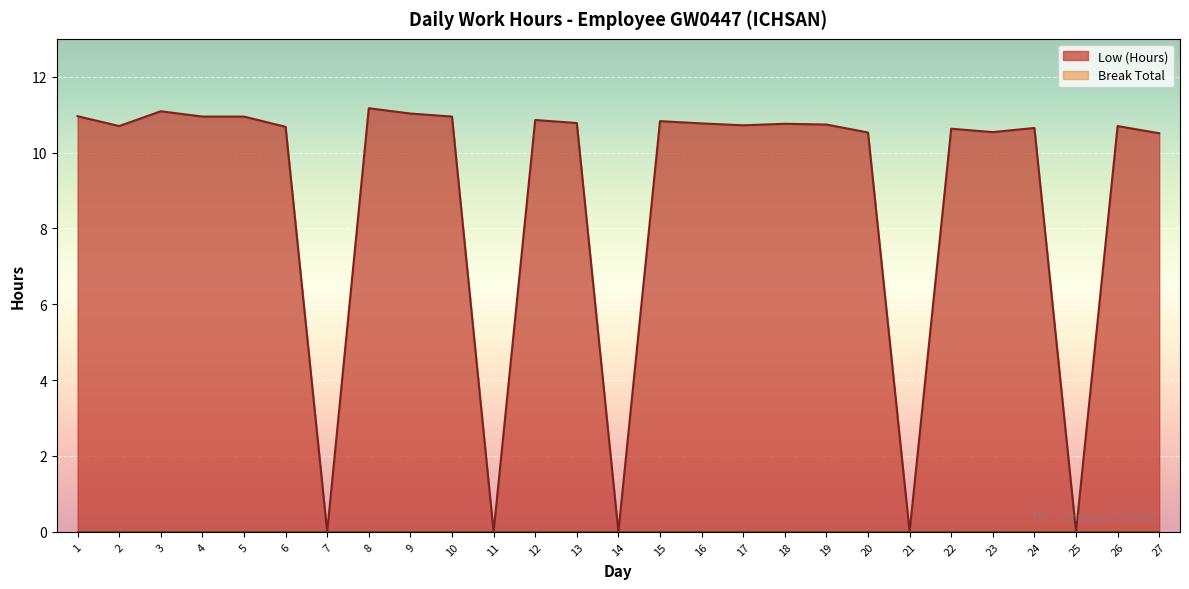

Reading left to right, list all the values displayed in this chart.

1=11.0	2=10.7	3=11.1	4=10.9	5=10.9	6=10.7	7=0.0	8=11.2	9=11.0	10=10.9	11=0.0	12=10.9	13=10.8	14=0.0	15=10.8	16=10.8	17=10.7	18=10.8	19=10.7	20=10.5	21=0.0	22=10.6	23=10.5	24=10.7	25=0.0	26=10.7	27=10.5